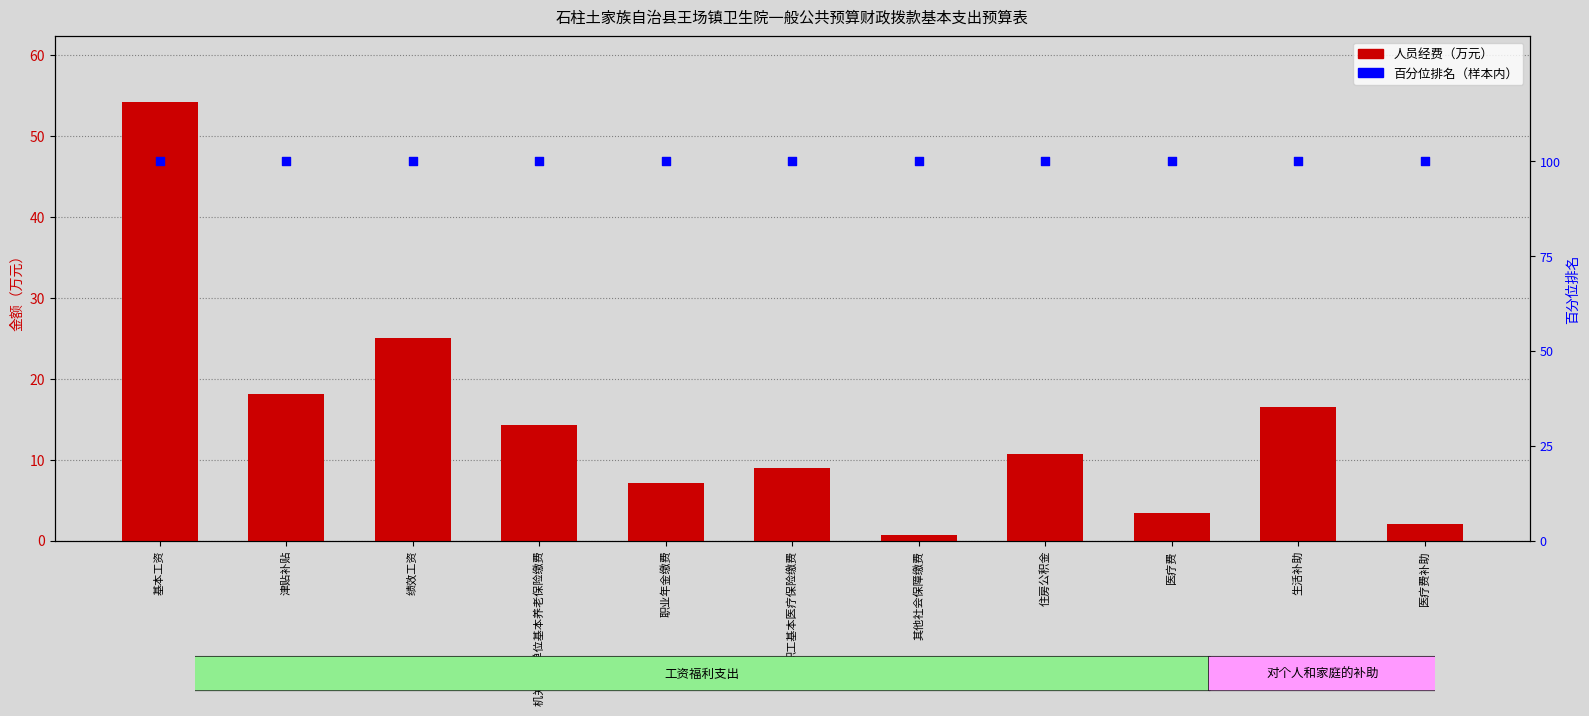

What are all the series names shown in the legend?

人员经费, 百分位排名